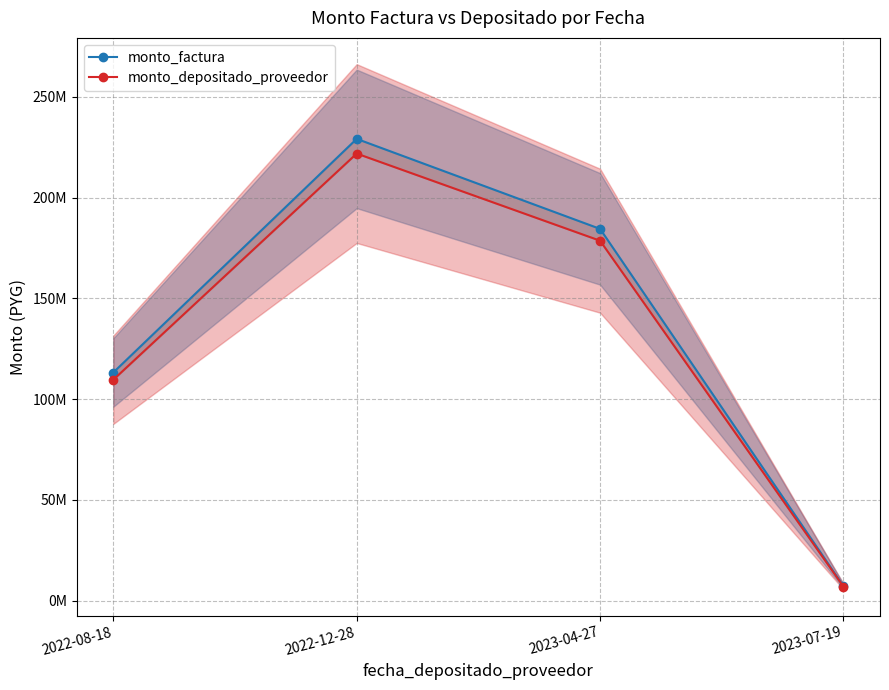

Which category has the highest value in the monto_depositado_proveedor series?

2022-12-28